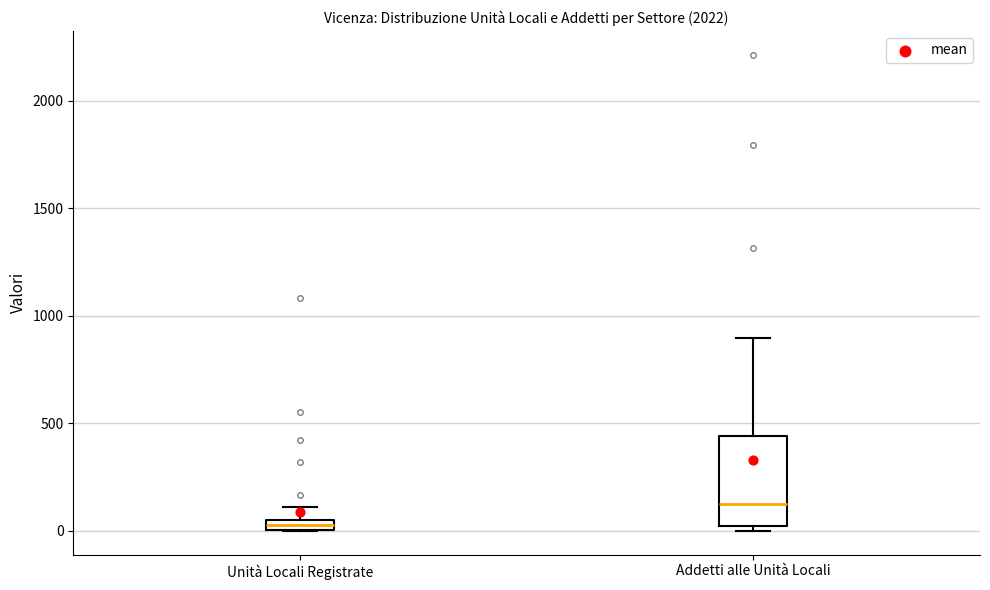

Comparing the boxes themselves (not the whiskers), which one is the tallest?

Addetti alle Unità Locali